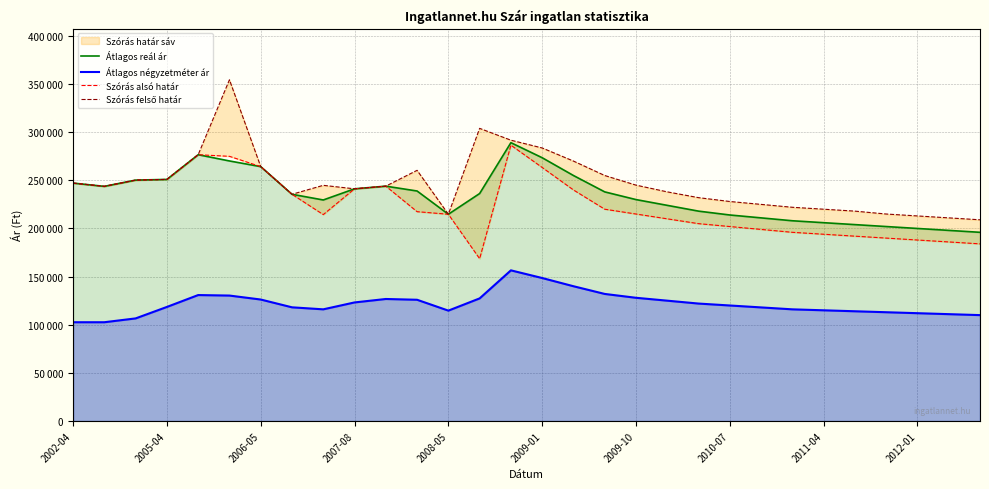

Does the chart display data point markers on the line(s)?

No